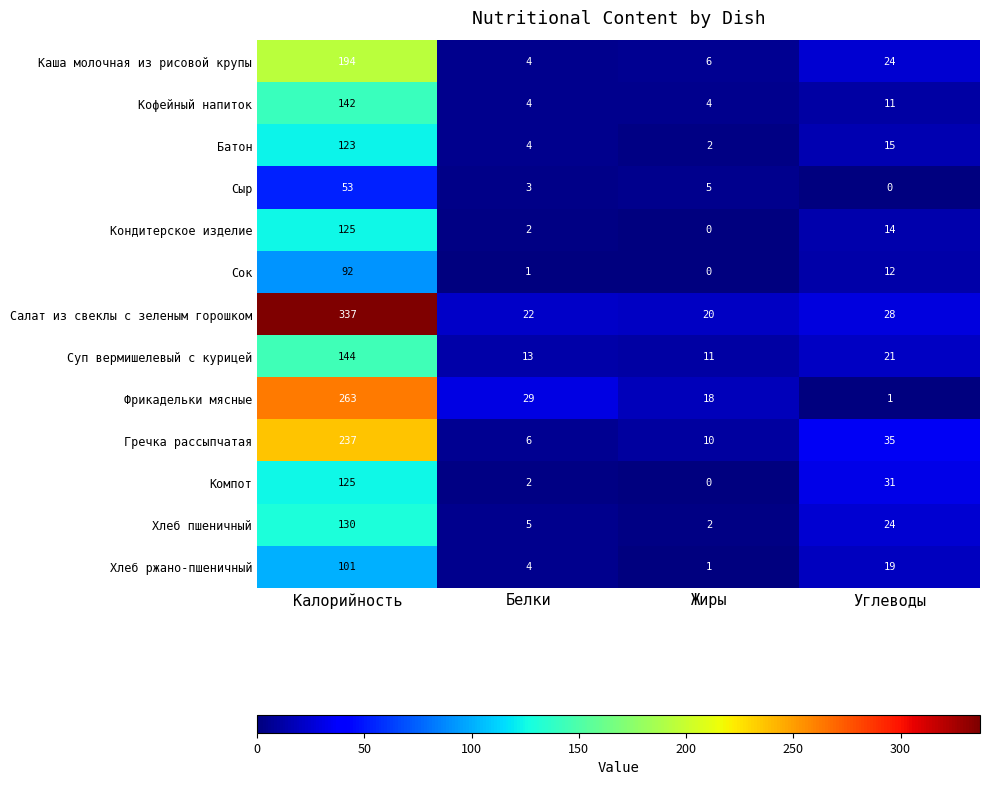

List the labels in order of Фрикадельки мясные value, smallest first.

Углеводы, Жиры, Белки, Калорийность